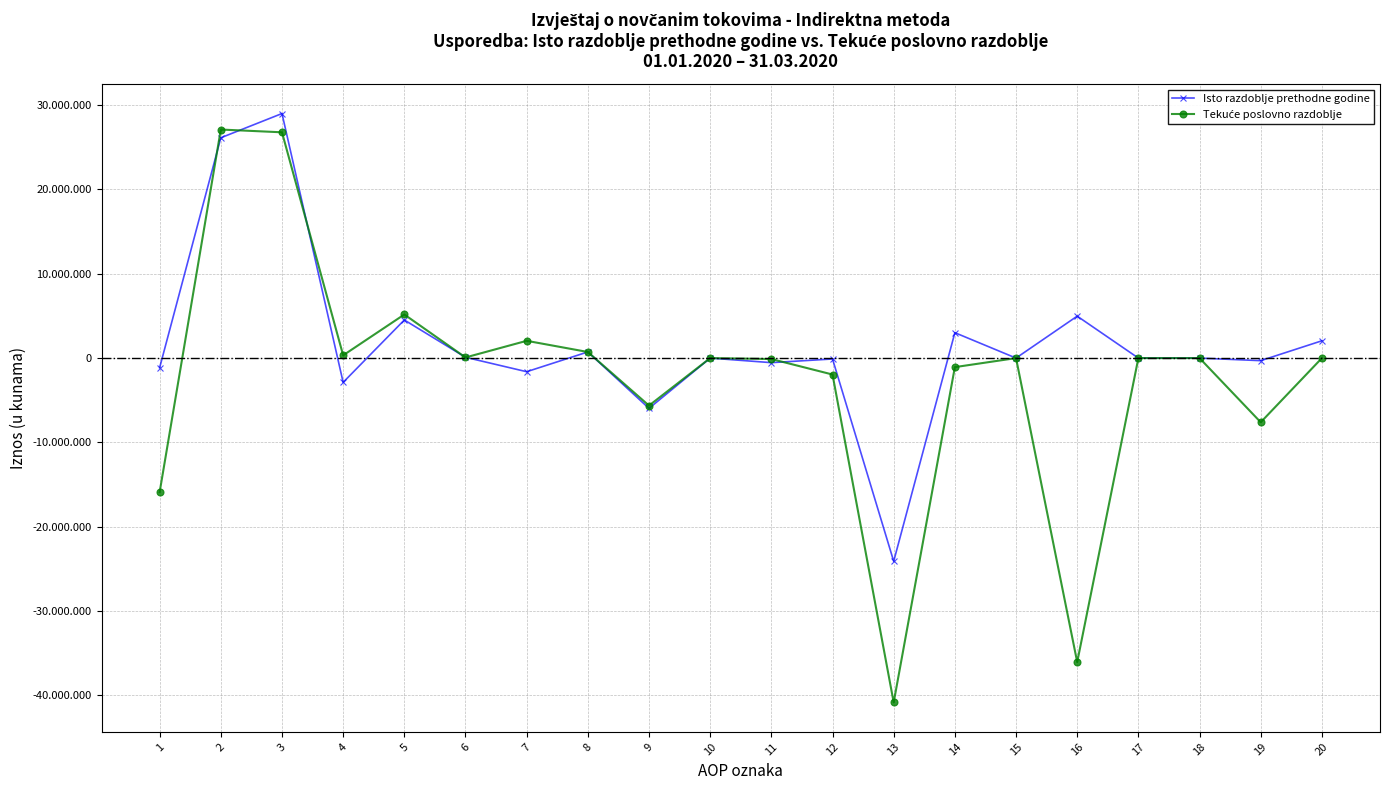

At which category does the chart reach its peak across all series?

3